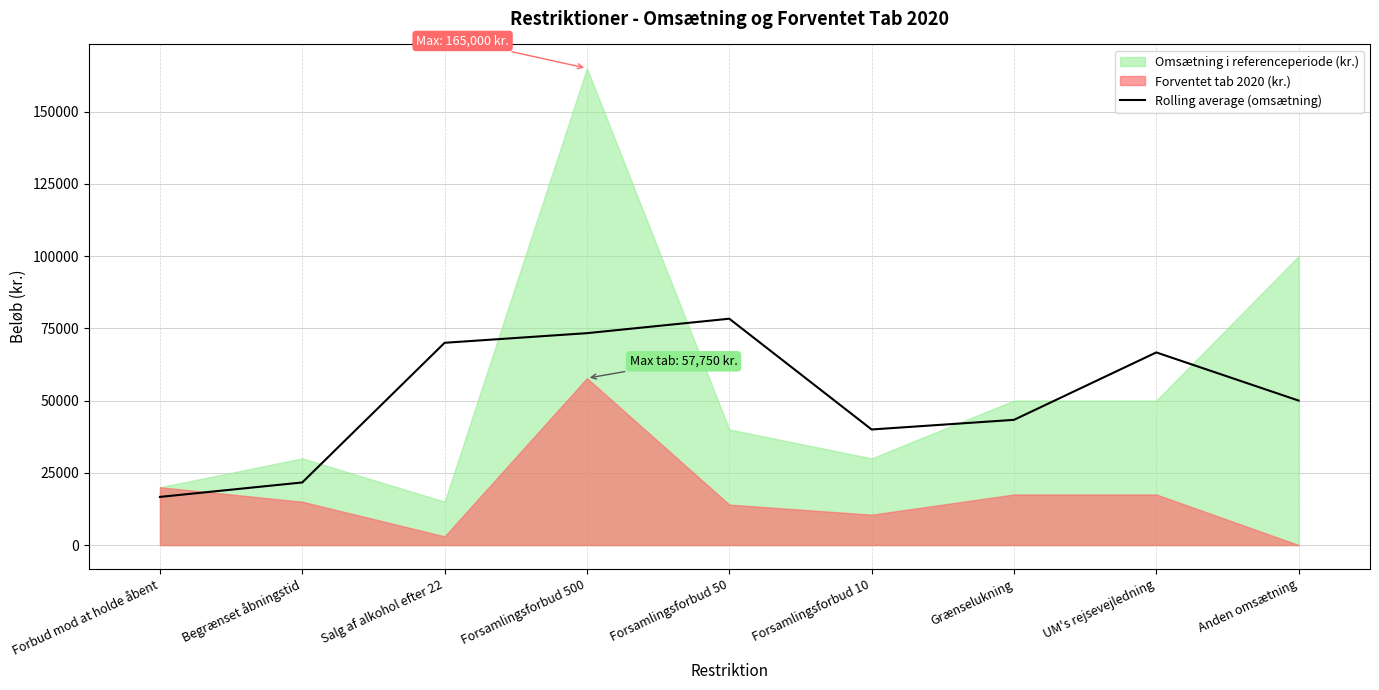

At which category does the data reach its first local valley?

Forsamlingsforbud 10